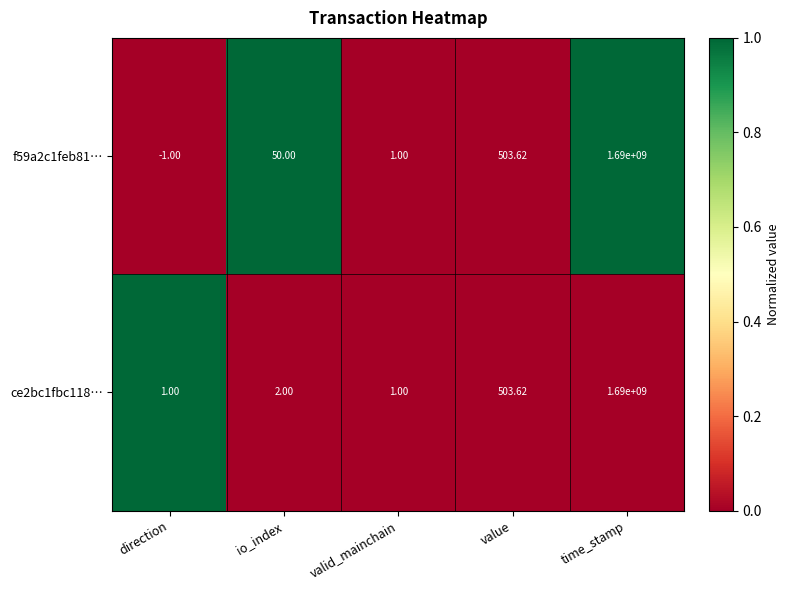

Rank the series at io_index from highest to lowest value.

f59a2c1feb81…, ce2bc1fbc118…